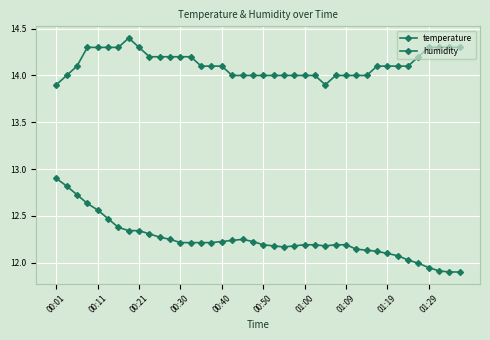

Does the chart display data point markers on the line(s)?

Yes